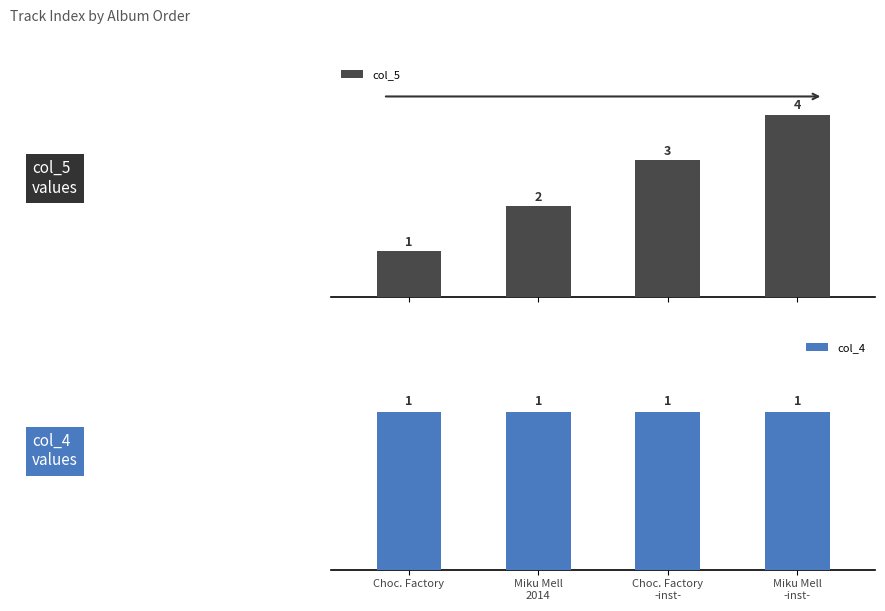

What is the total value across all series at Choc. Factory
-inst-?

4